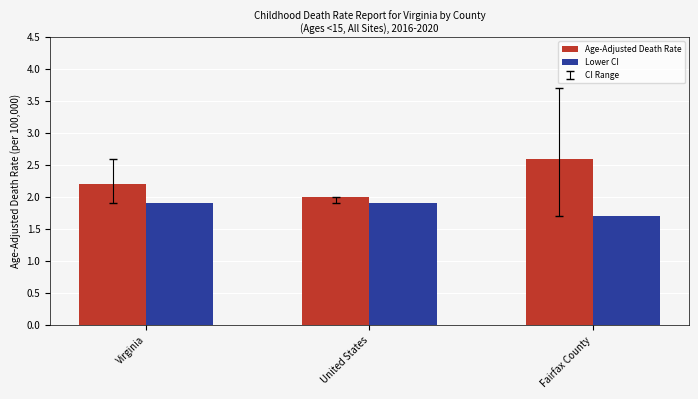

What is the difference between the Lower CI values at Virginia and Fairfax County?

0.2